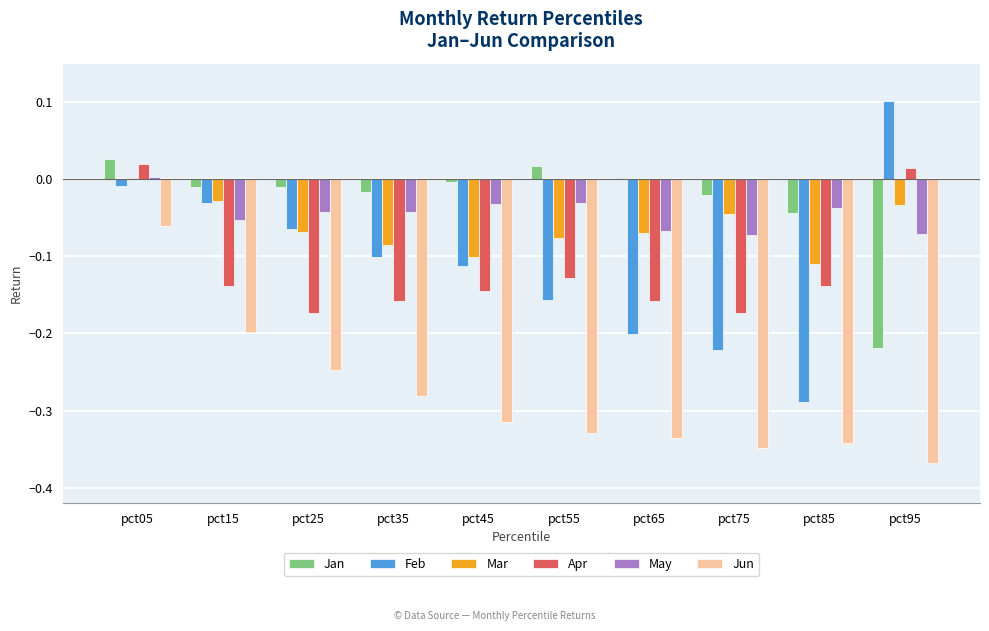

How many values in Feb are above zero?

1